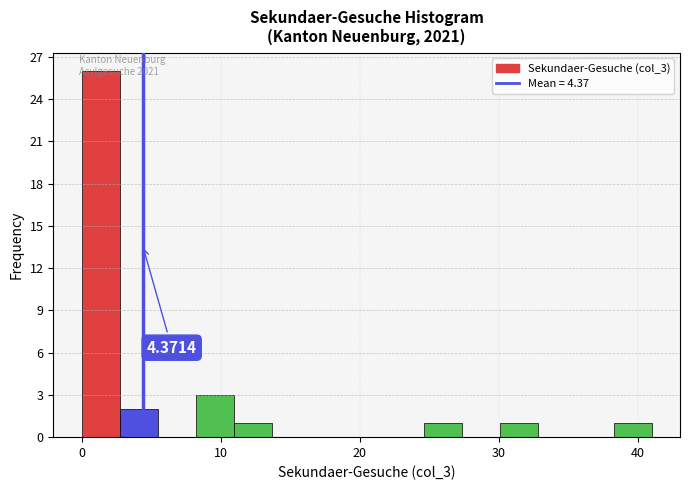

Read against the x-axis, roughly where is the centre of the tallest bar?

1